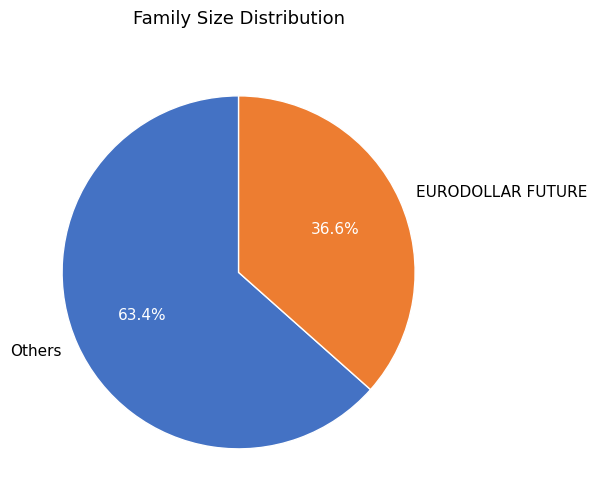

Does any single category account for the majority?

Yes